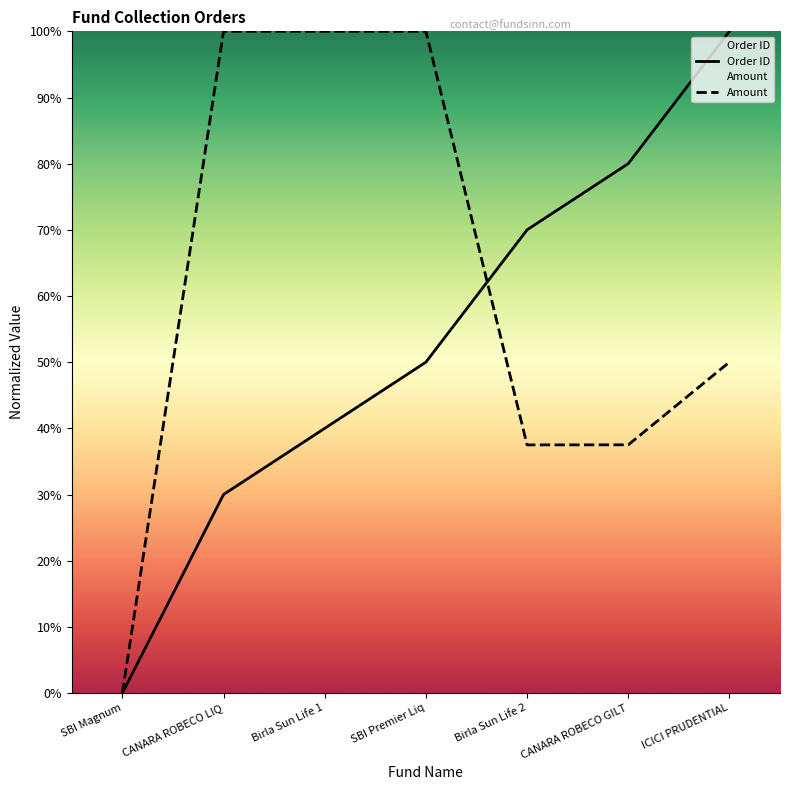

At which category is the sum across all series the highest?

ICICI PRUDENTIAL